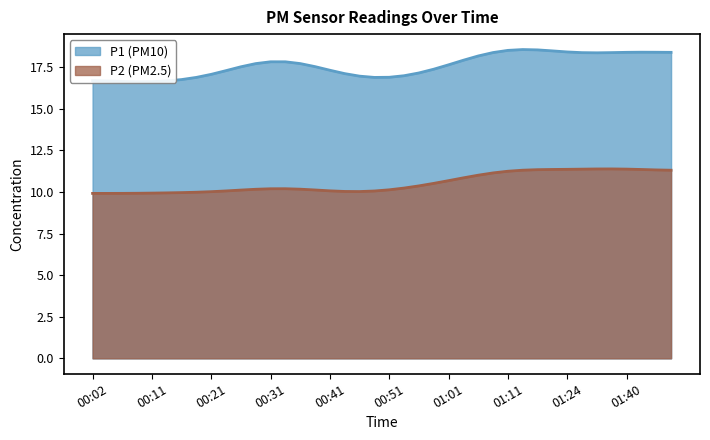

What is the sum of the P2 values at 01:48 and 01:40?

22.7